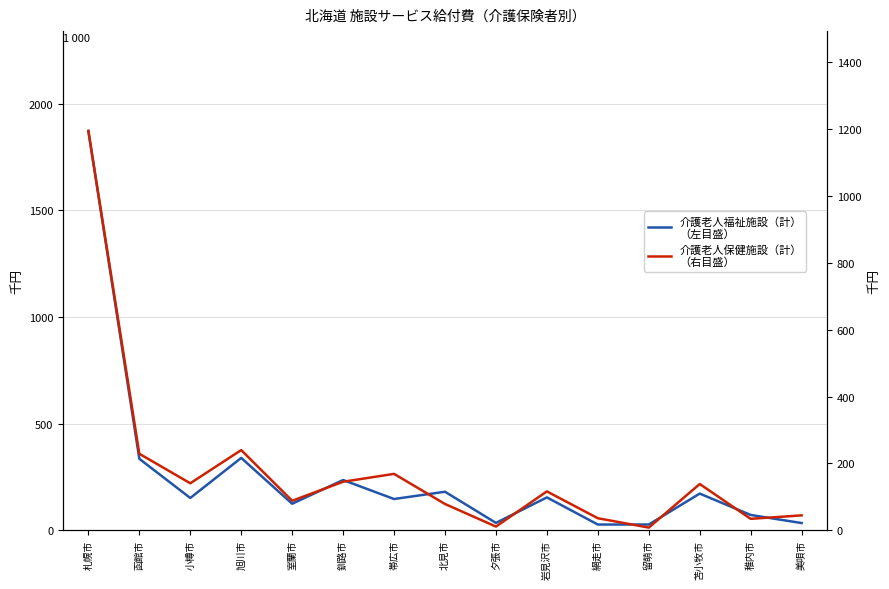

At which category is the sum across all series the highest?

札幌市